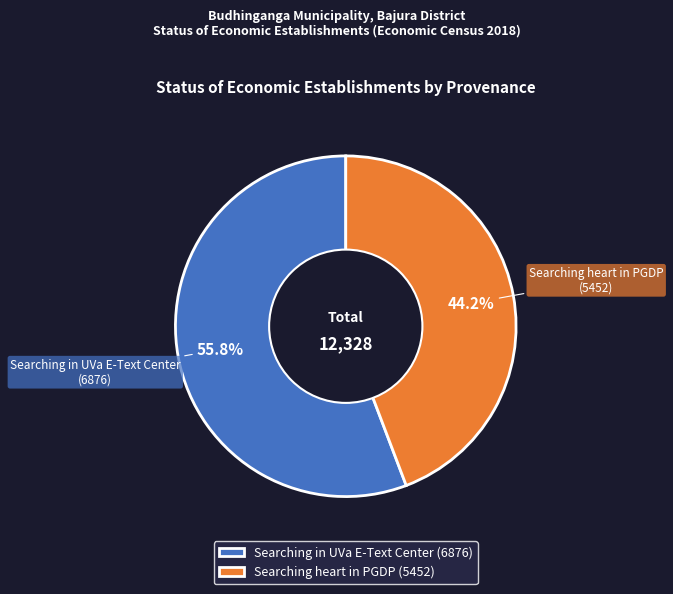

Combined, do Searching in UVa E-Text Center and Searching heart in PGDP account for over 50%?

Yes